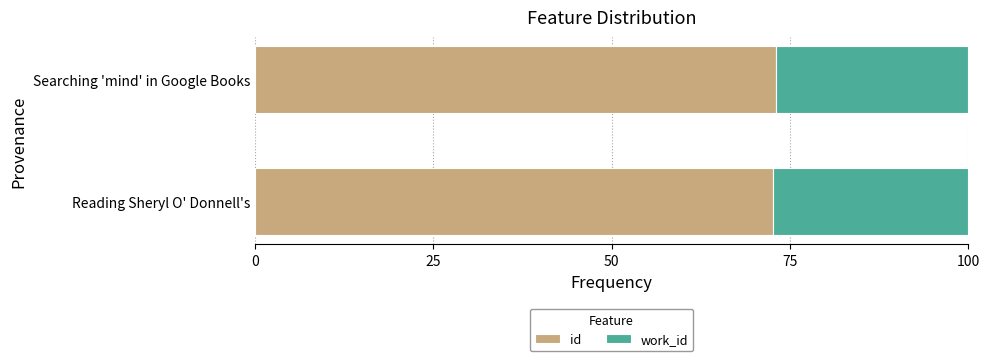

What is the total value across all series at Searching 'mind' in Google Books?

100.0